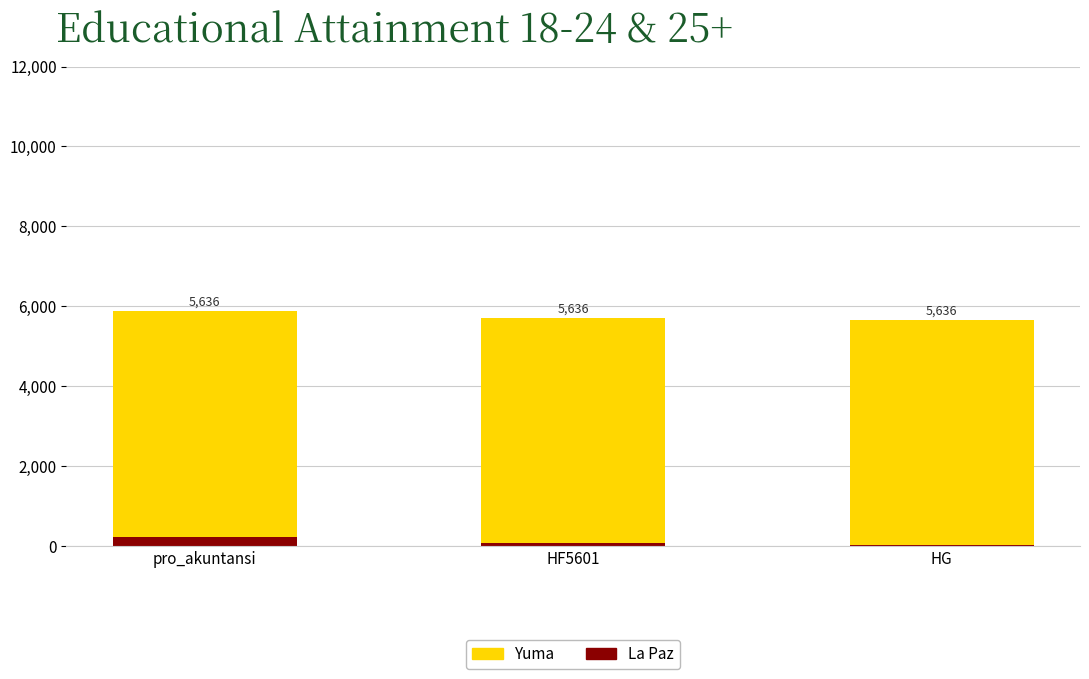

Read the La Paz value at HF5601, to the nearest 50.

50